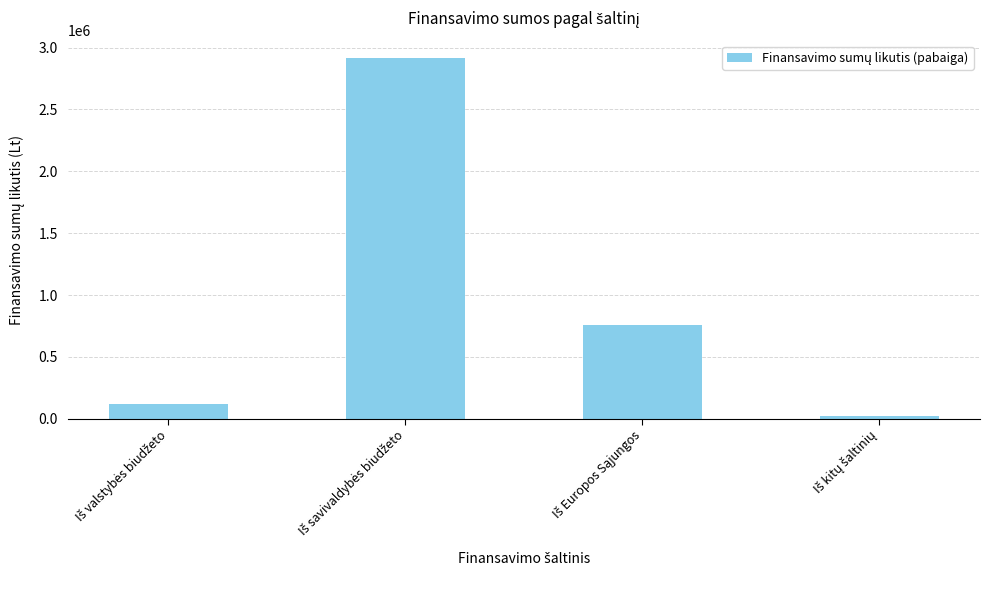

How many bars are there in total?

4